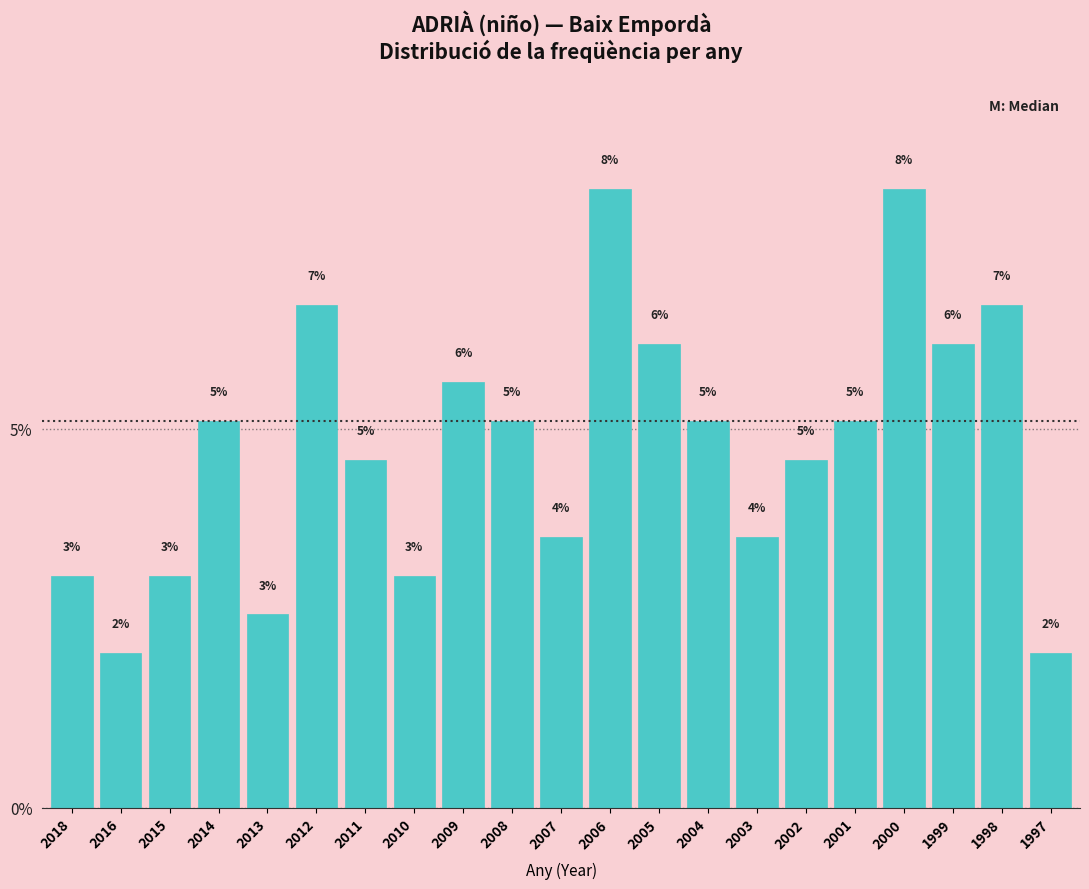

Does the chart contain any negative values?

No